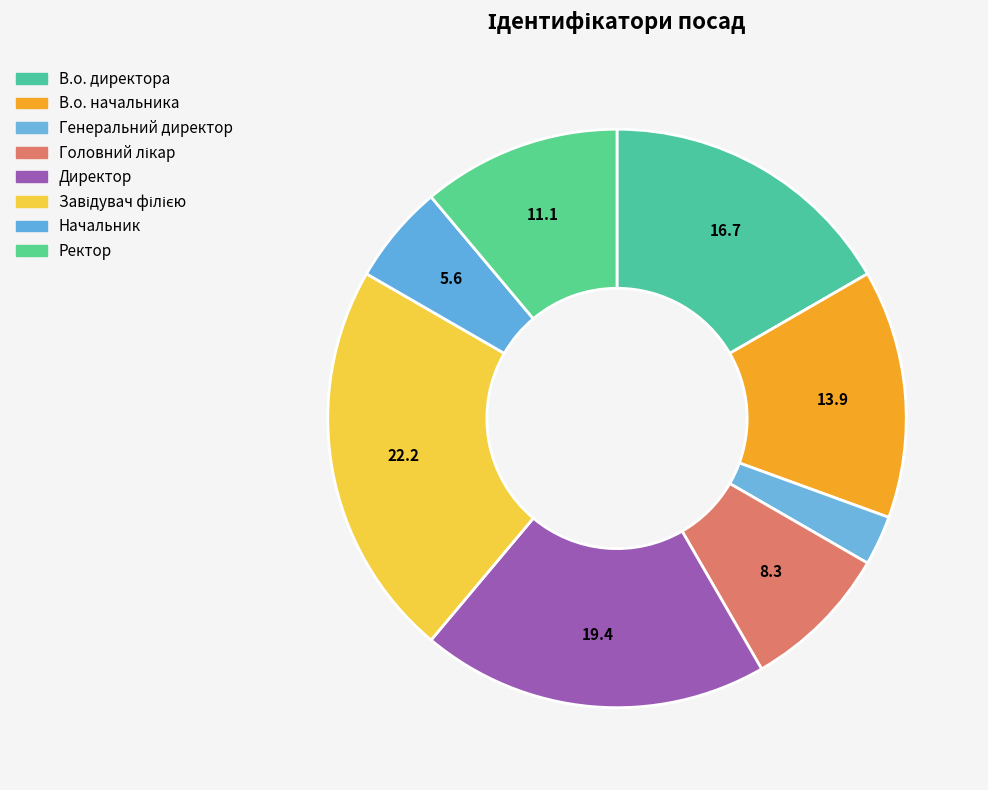

Is there any slice that represents more than half of the pie?

No